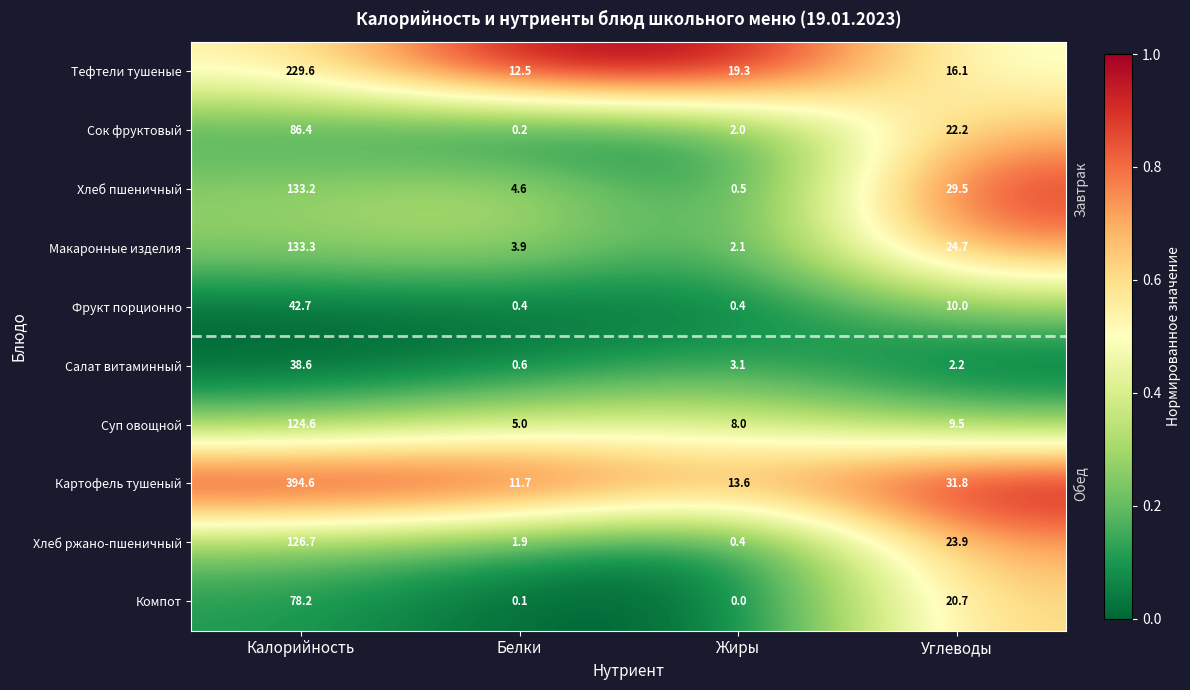

What is the total value across all series at Калорийность?

1387.9